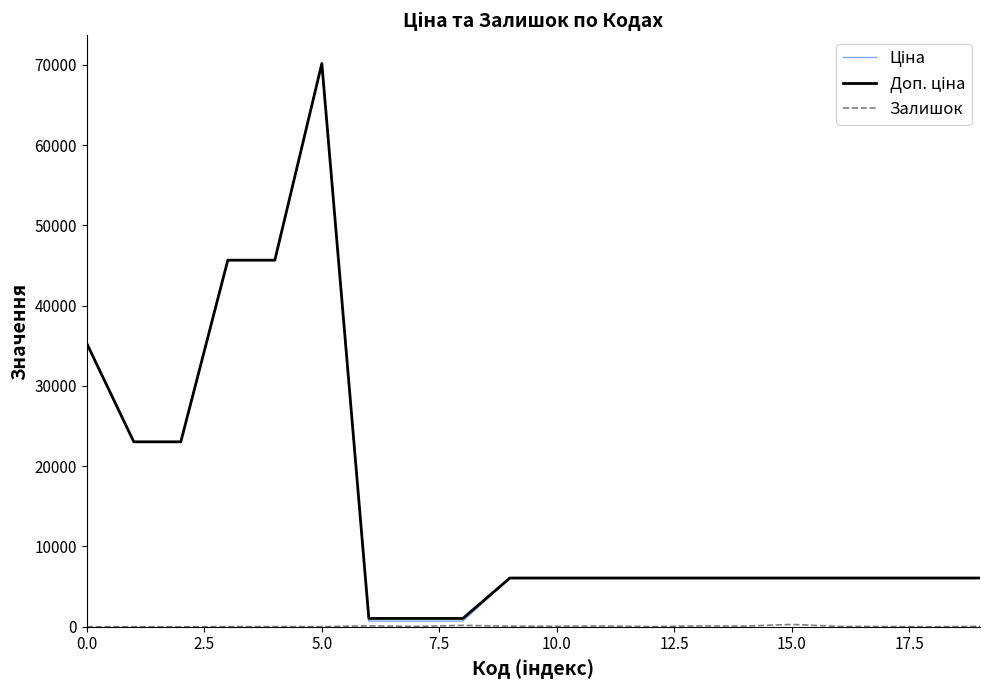

What is the maximum value shown in the chart?

70181.6